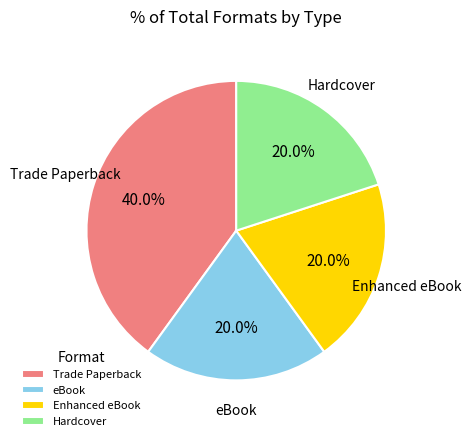

To the nearest percent, what is the difference between the Hardcover and Trade Paperback slice percentages?

20%